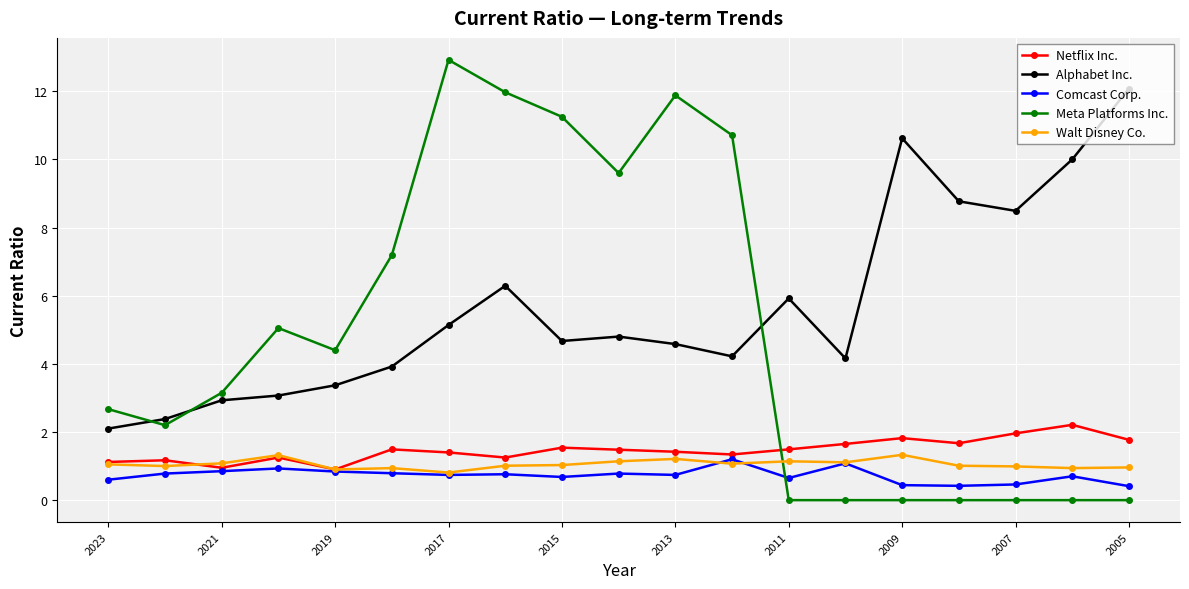

What is the maximum value shown in the chart?

12.9